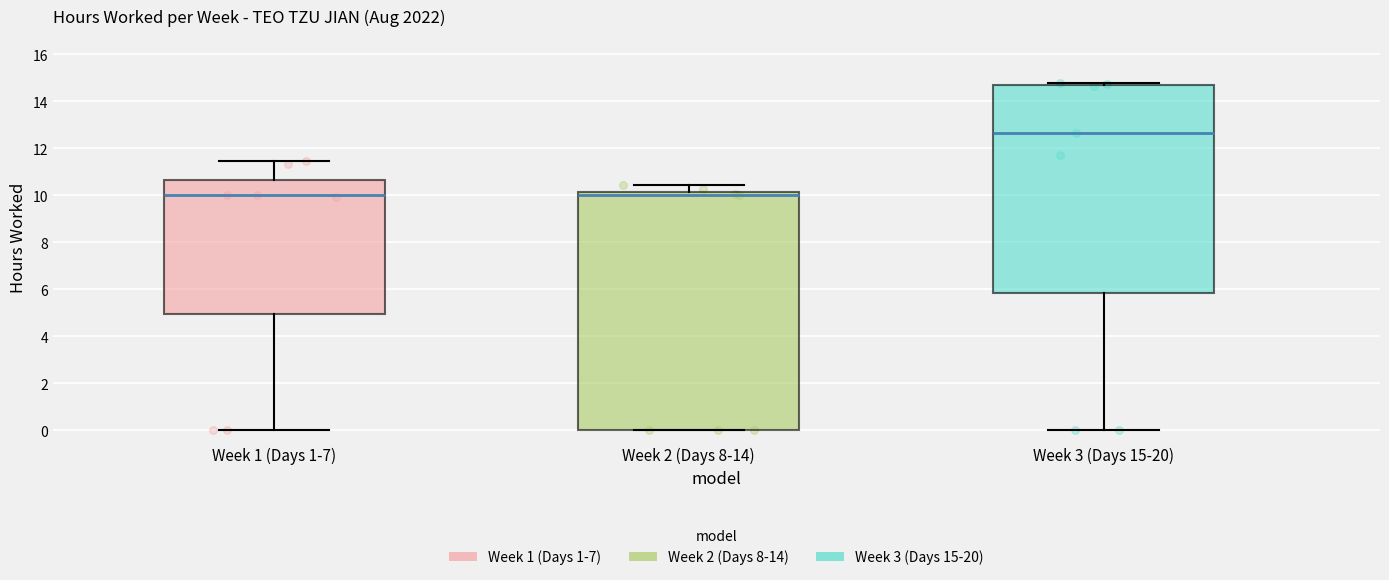

Reading left to right, read every box against the y-axis: the position of its median line, the range the box covers, and the ends of its whiskers. The values are not printed on the chart, so give them approximately, as read against the axis.

Week 1 (Days 1-7): median 10.0, box 5.0 to 10.6, whiskers 0.0 to 11.4
Week 2 (Days 8-14): median 10.0, box 0.0 to 10.2, whiskers 0.0 to 10.4
Week 3 (Days 15-20): median 12.6, box 5.8 to 14.6, whiskers 0.0 to 14.8